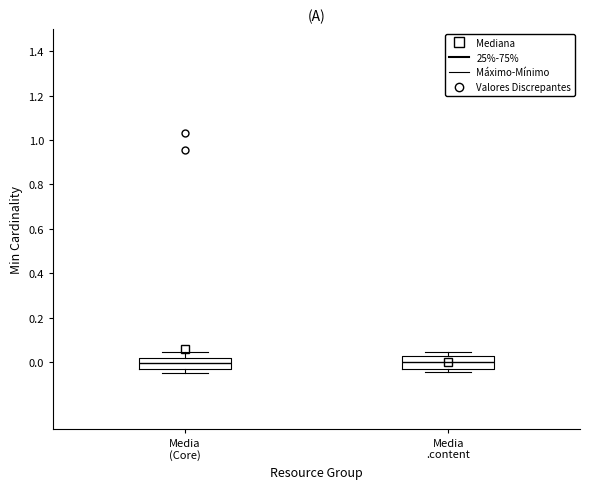

Reading left to right, transcribe this box plot: for each box, give where its median line is, the range the box spans, and where its two whiskers end, as read against the y-axis. The values are not printed on the chart, so give them approximately, as read against the axis.

Media (Core): median 0.00, box -0.02 to 0.02, whiskers -0.04 to 0.04
Media .content: median 0.00, box -0.02 to 0.02, whiskers -0.04 to 0.04